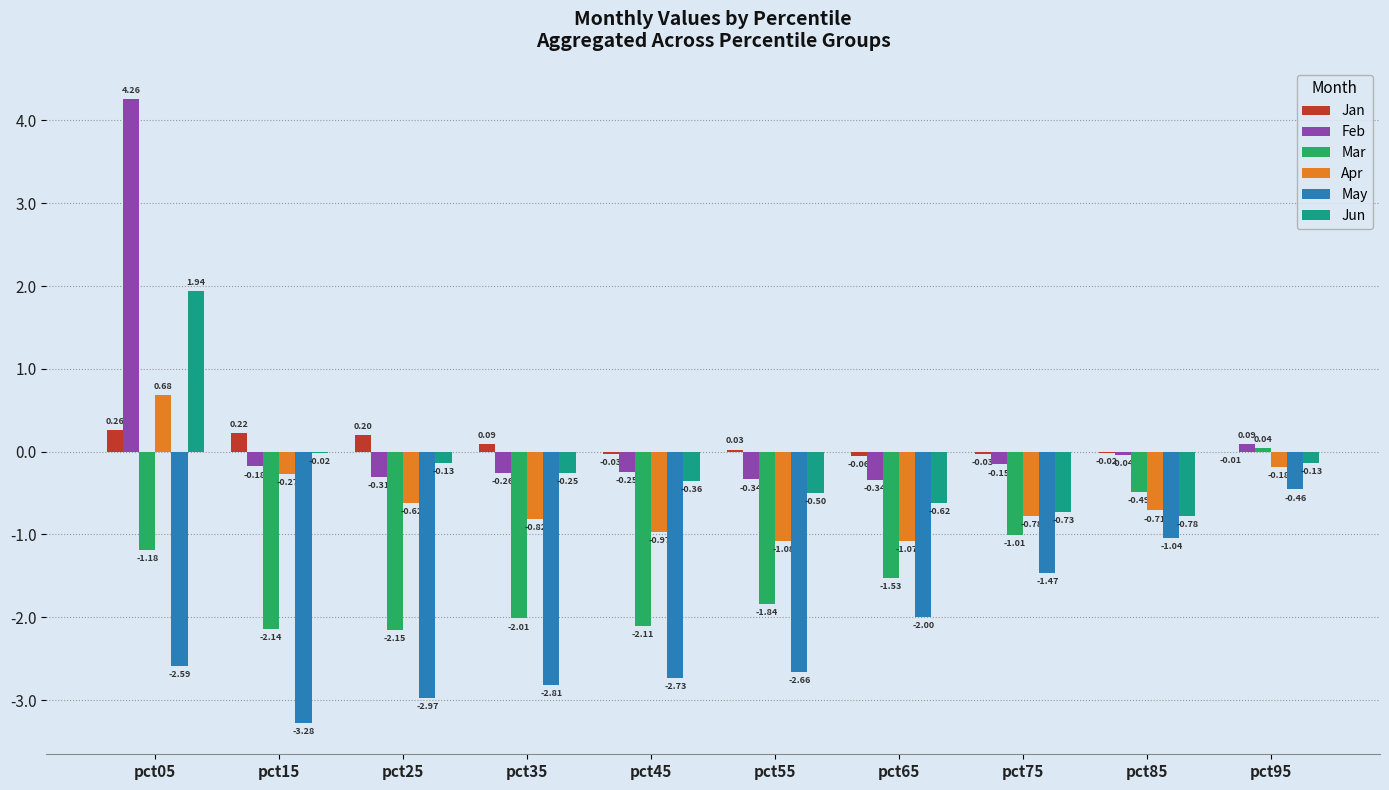

Between pct15 and pct95, which series saw the biggest shift?

May